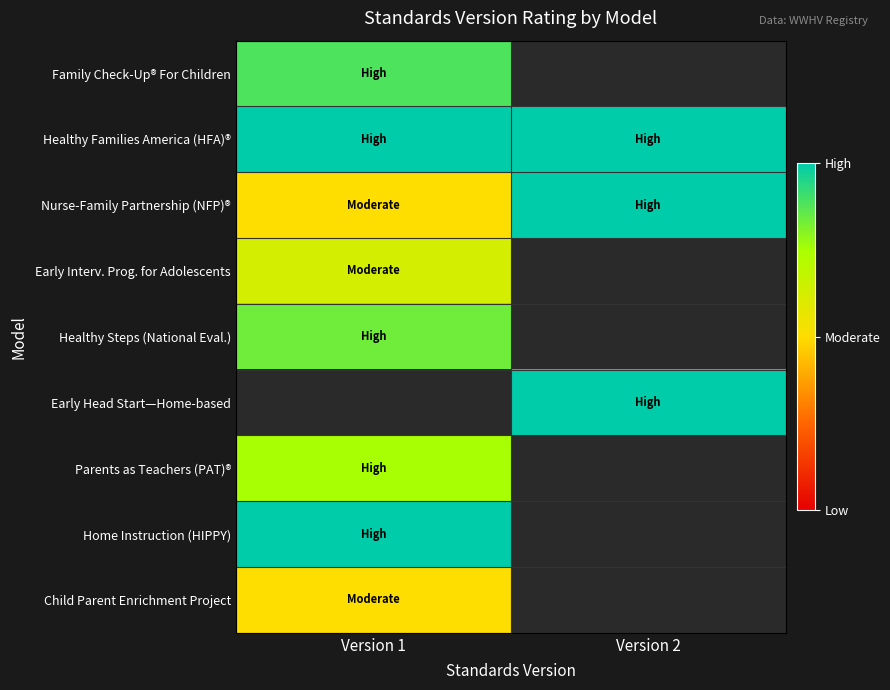

What is the greatest value displayed?

2.0